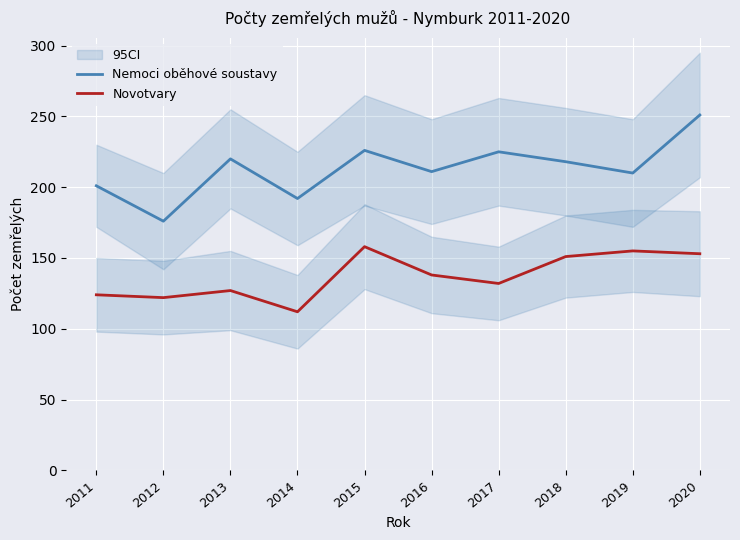

At which category is the sum across all series the highest?

2020